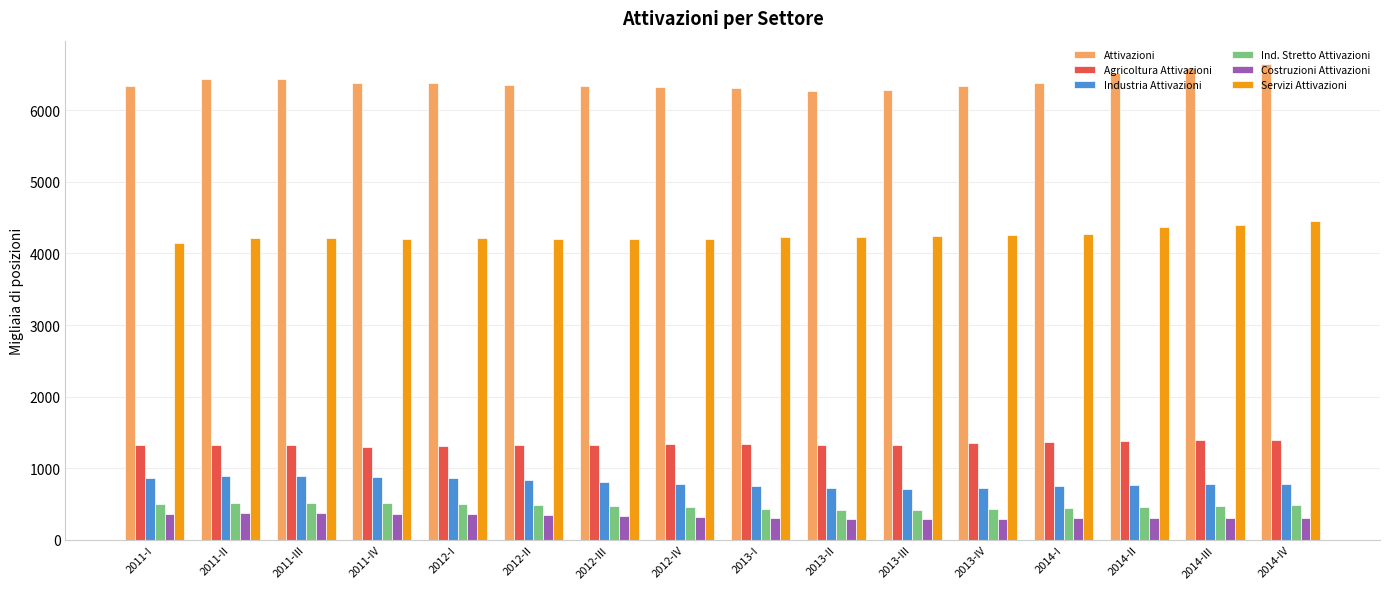

True or false: Costruzioni Attivazioni has a value of 355.3 at 2012-I.

True